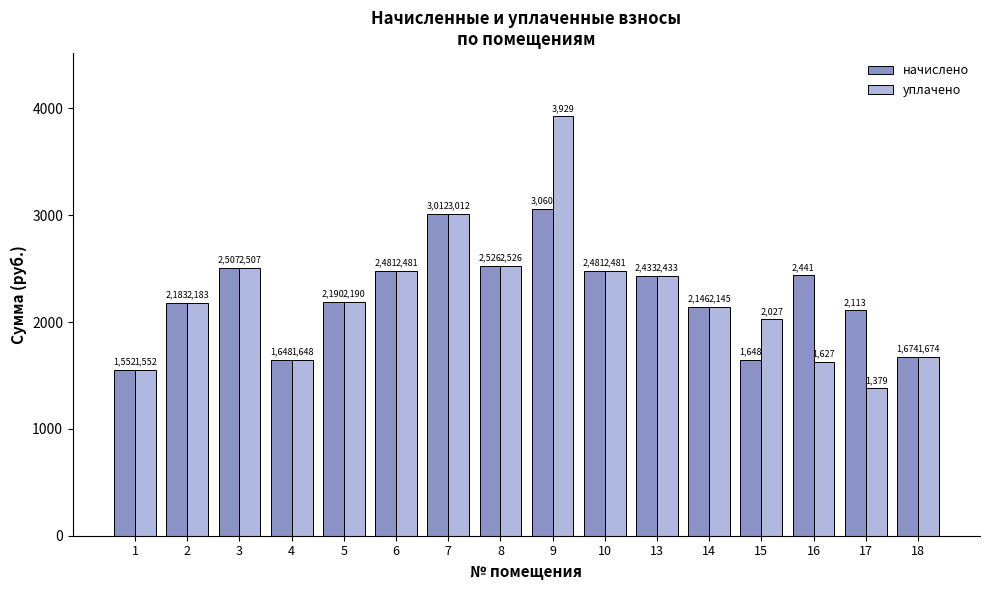

Between 16 and 17, which series saw the biggest shift?

начислено